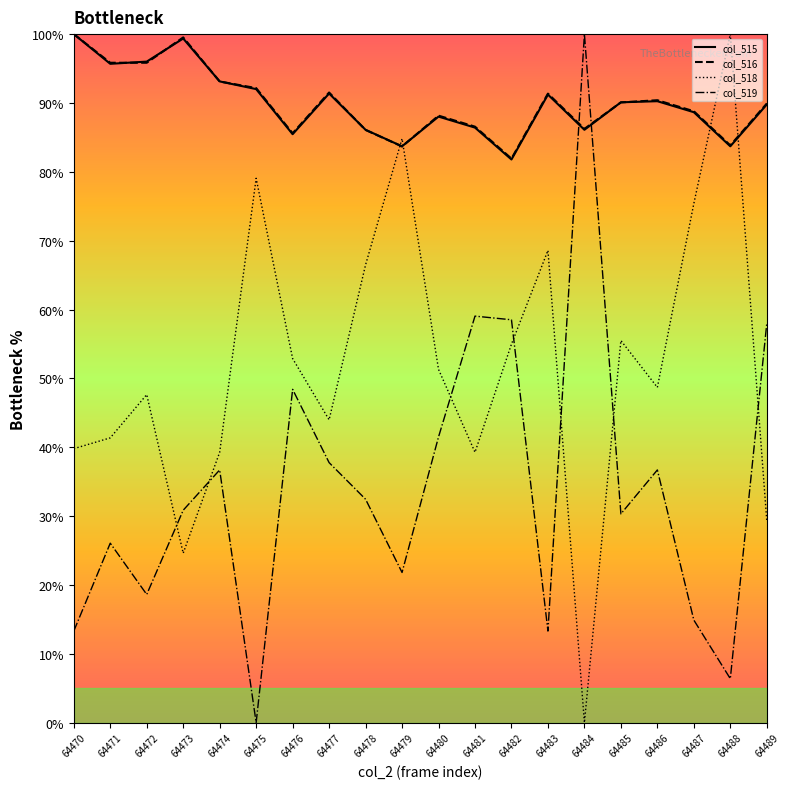

What is the total value across all series at 64485?

266.0